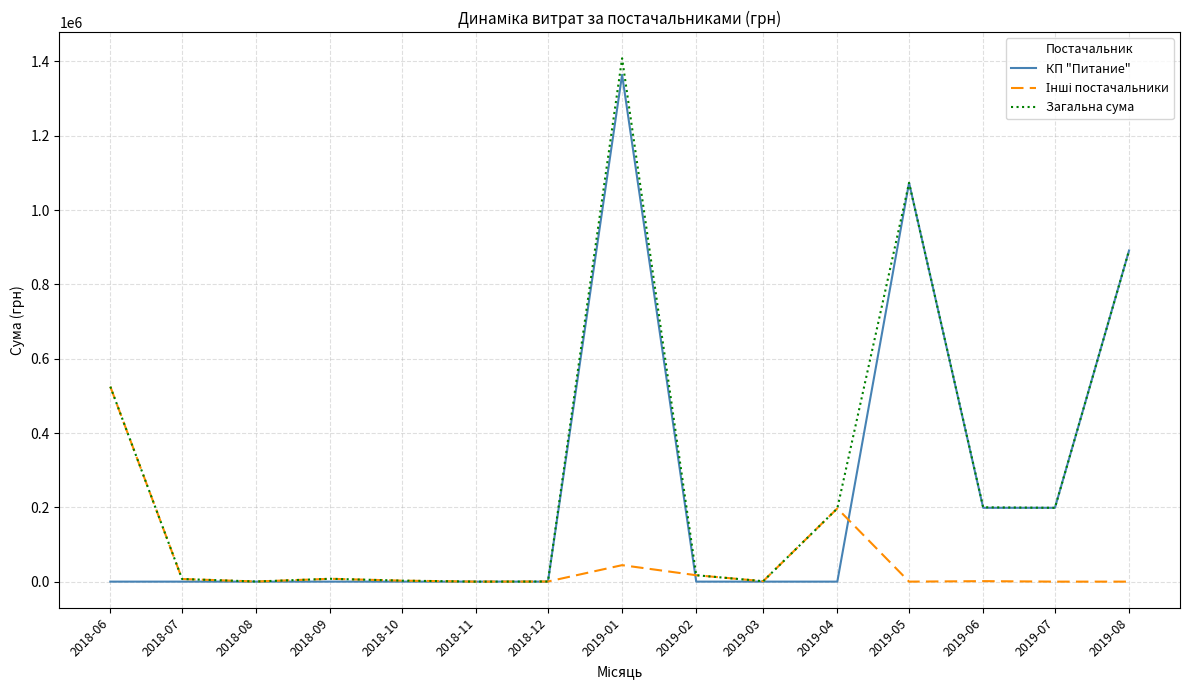

What is the maximum value shown in the chart?

1408444.8